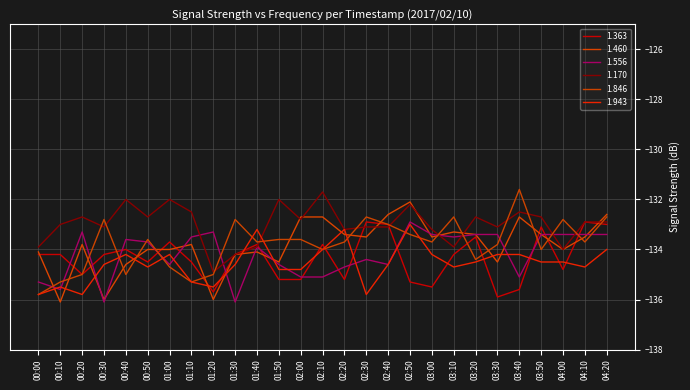

What is the sum of all 1.846 values?

-3612.4